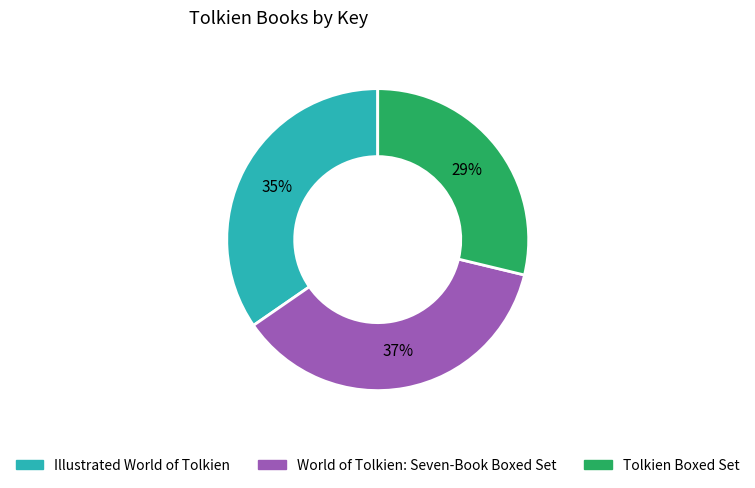

Is the sum of Illustrated World of Tolkien and World of Tolkien: Seven-Book Boxed Set greater than half?

Yes